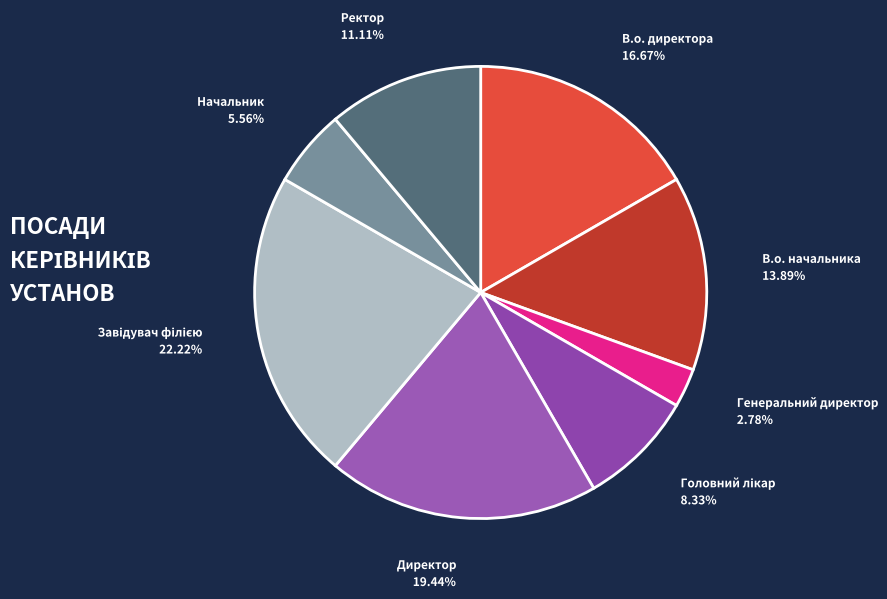

Do Генеральний директор and Директор together represent more than half of the pie?

No